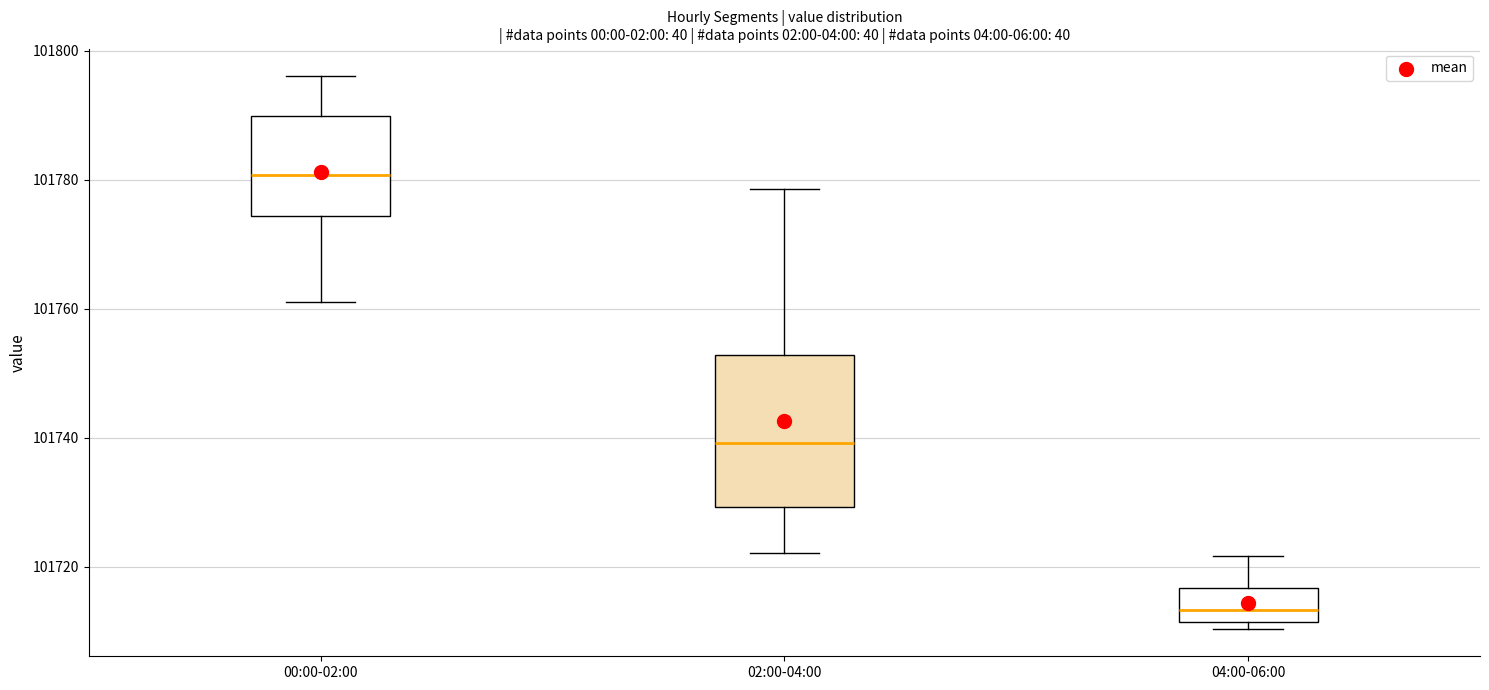

Comparing the boxes themselves (not the whiskers), which one is the tallest?

02:00-04:00